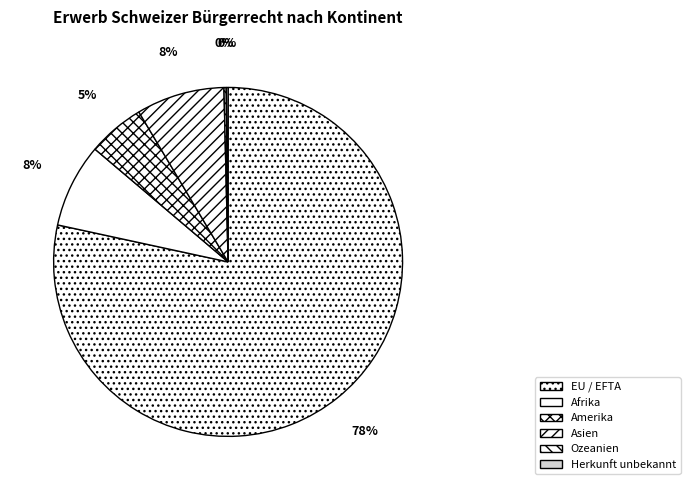

Approximately how many times larger is the value at Afrika compared to EU / EFTA?

0.1